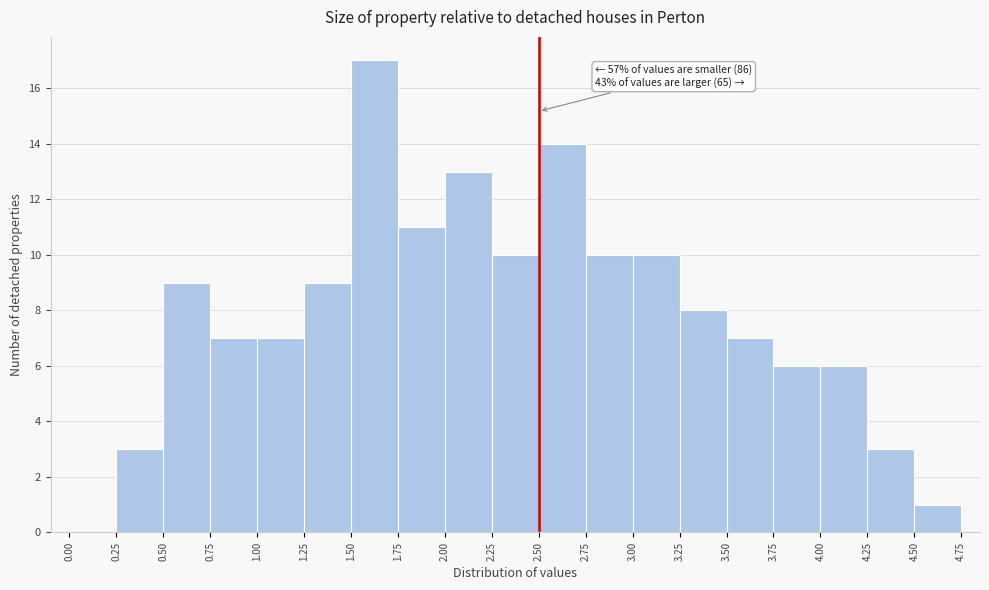

Which range on the x-axis has the tallest bar?

1.50 to 1.75